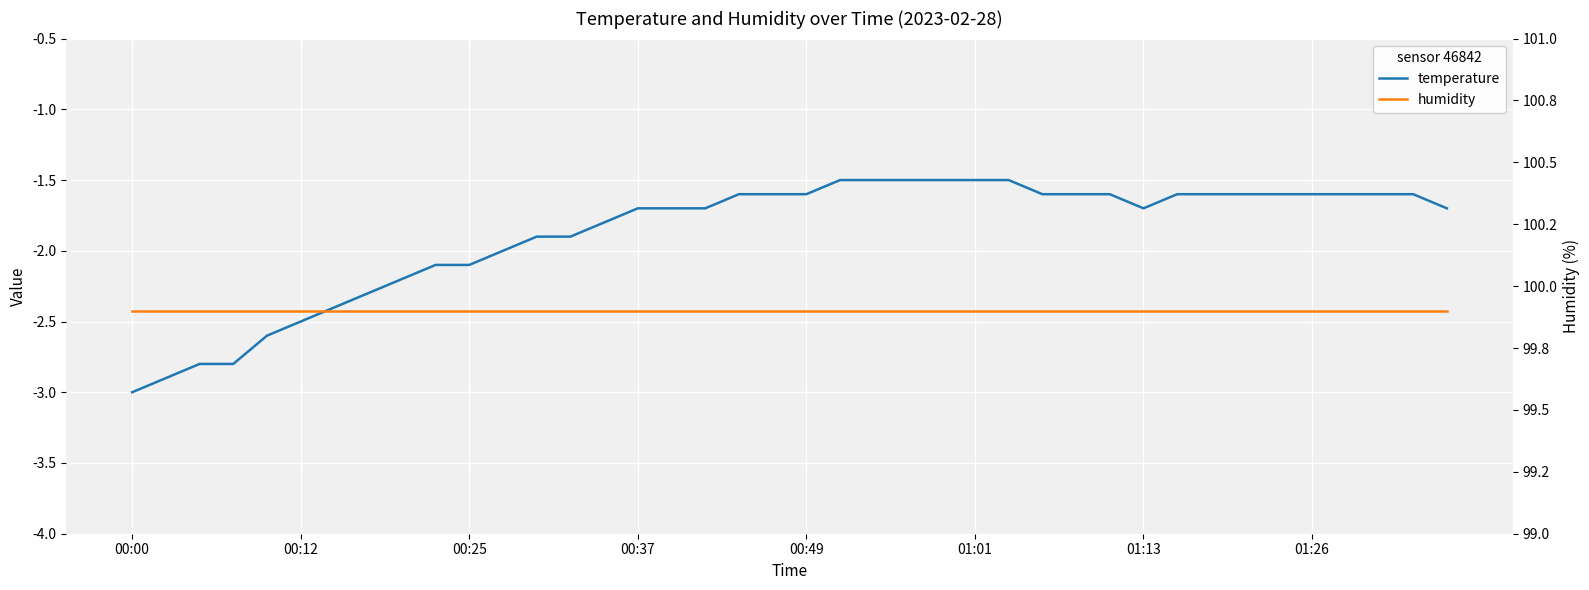

True or false: temperature has a value of -4.2 at 00:12.

False